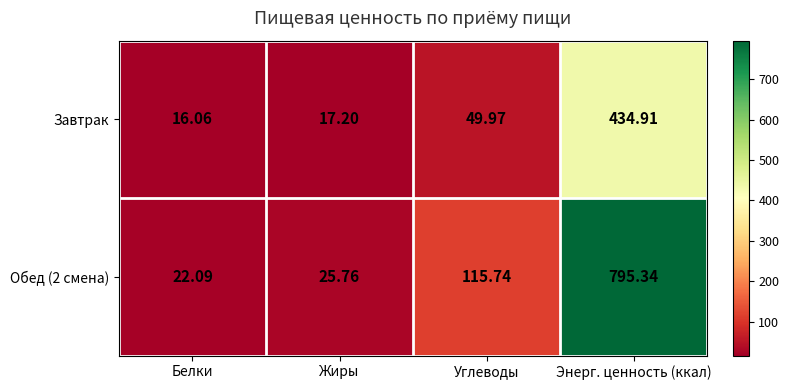

At which label does Завтрак reach its minimum?

Белки